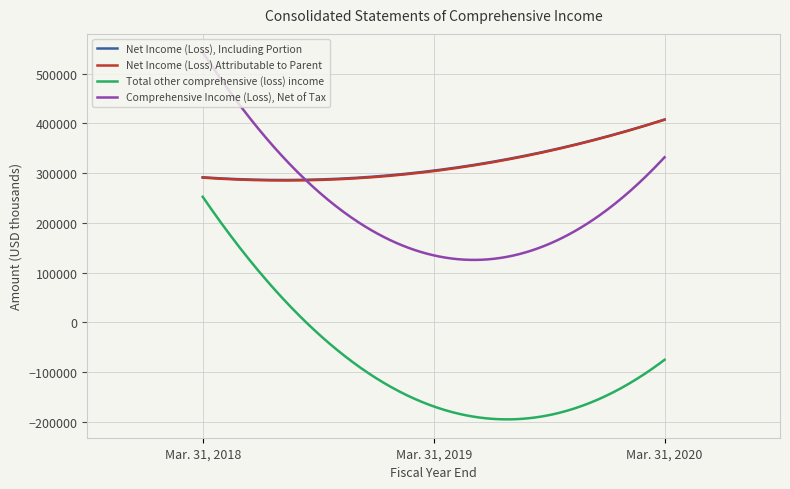

True or false: Total other comprehensive (loss) income and Comprehensive Income (Loss), Net of Tax cross at least once.

False